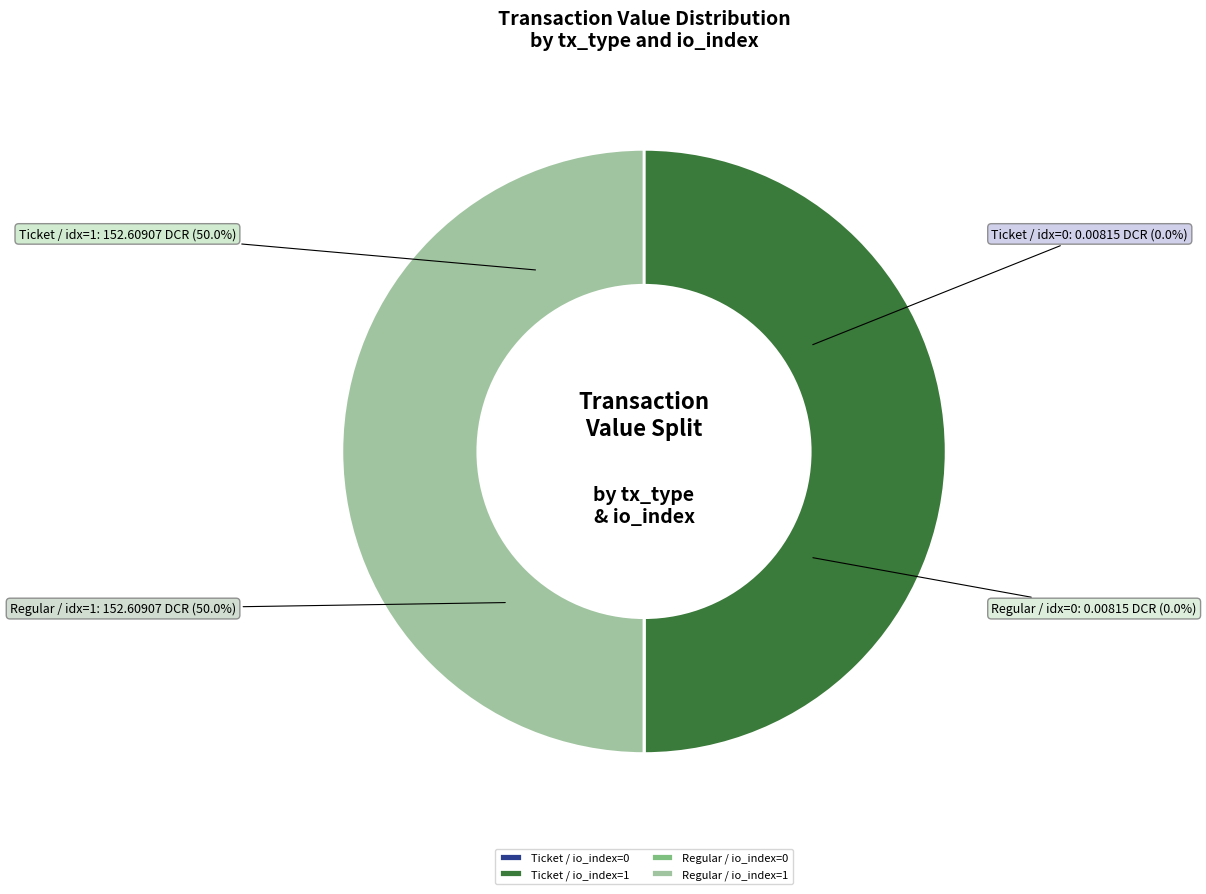

How many slices are in this pie chart?

4